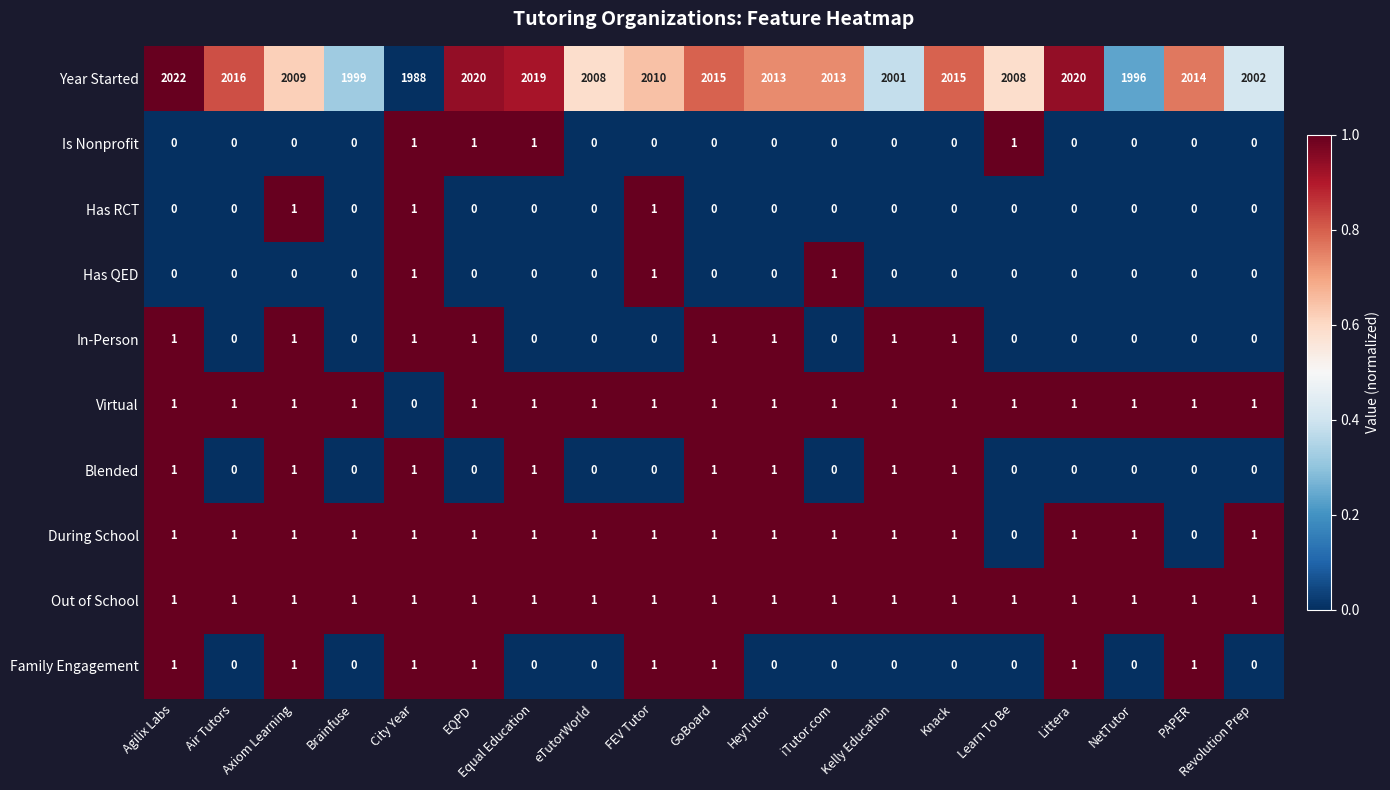

At which label does Year Started first exceed 2013?

Agilix Labs